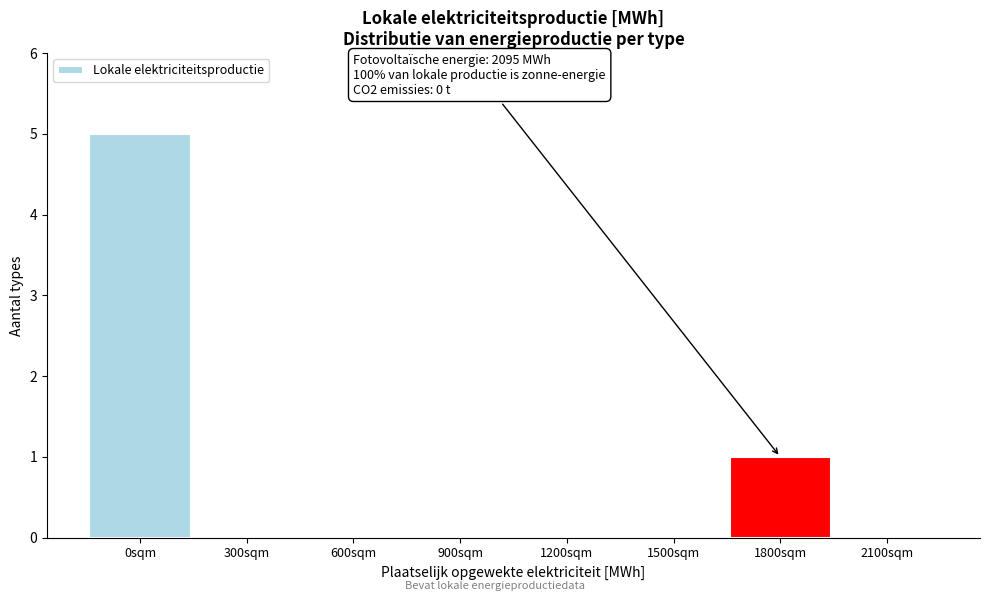

Reading right to left, list all the values displayed in this chart.

2100sqm=0	1800sqm=1	1500sqm=0	1200sqm=0	900sqm=0	600sqm=0	300sqm=0	0sqm=5